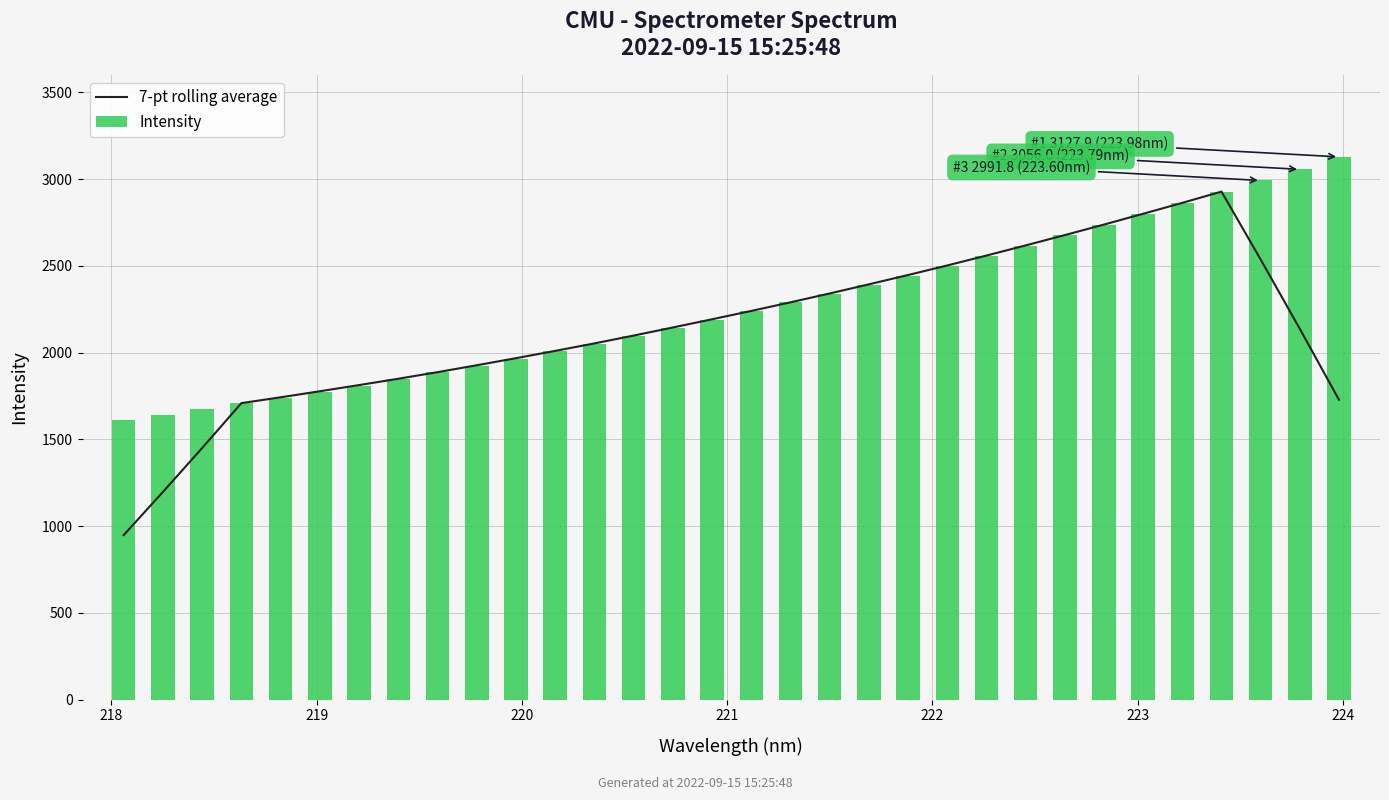

What is the minimum value shown in the chart?

948.3